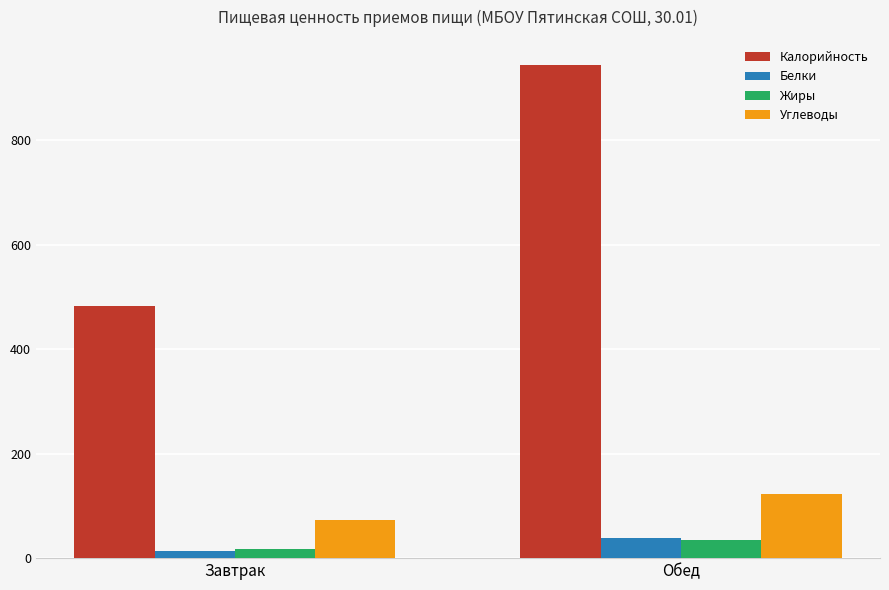

Reading left to right, what are all the values shown in this chart?

Калорийность: Завтрак=482.4	Обед=945.0
Белки: Завтрак=14.0	Обед=39.0
Жиры: Завтрак=16.6	Обед=34.0
Углеводы: Завтрак=73.5	Обед=123.0